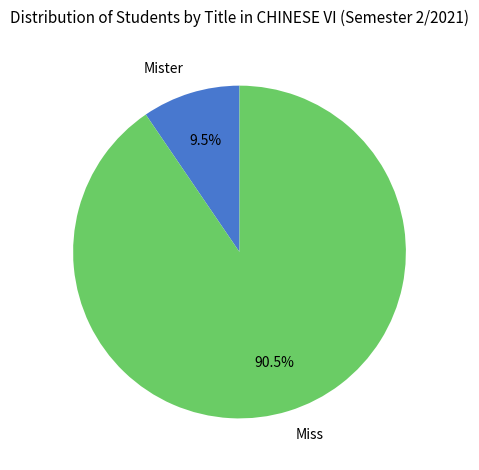

Between Miss and Mister, which is larger?

Miss